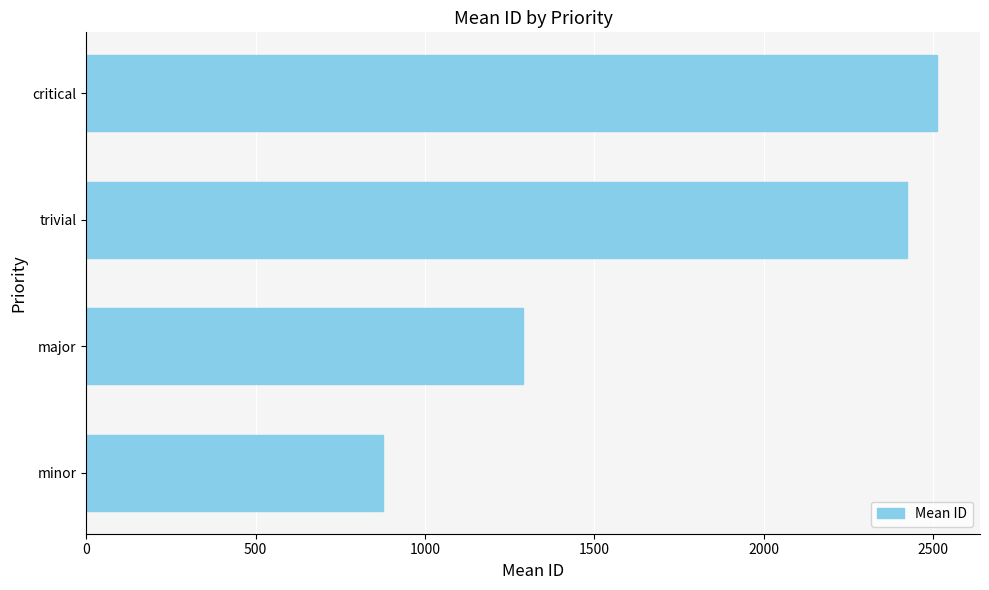

Which category has the highest value across all series?

critical